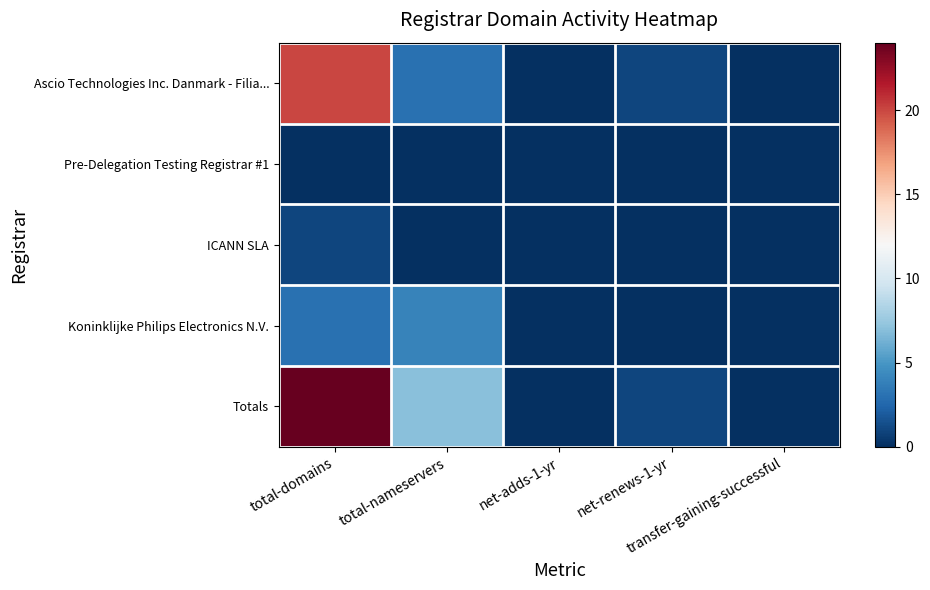

Reading right to left, extract all data points from this chart.

Ascio Technologies Inc. Danmark - Filia...: transfer-gaining-successful=0	net-renews-1-yr=1	net-adds-1-yr=0	total-nameservers=3	total-domains=20
Pre-Delegation Testing Registrar #1: transfer-gaining-successful=0	net-renews-1-yr=0	net-adds-1-yr=0	total-nameservers=0	total-domains=0
ICANN SLA: transfer-gaining-successful=0	net-renews-1-yr=0	net-adds-1-yr=0	total-nameservers=0	total-domains=1
Koninklijke Philips Electronics N.V.: transfer-gaining-successful=0	net-renews-1-yr=0	net-adds-1-yr=0	total-nameservers=4	total-domains=3
Totals: transfer-gaining-successful=0	net-renews-1-yr=1	net-adds-1-yr=0	total-nameservers=7	total-domains=24